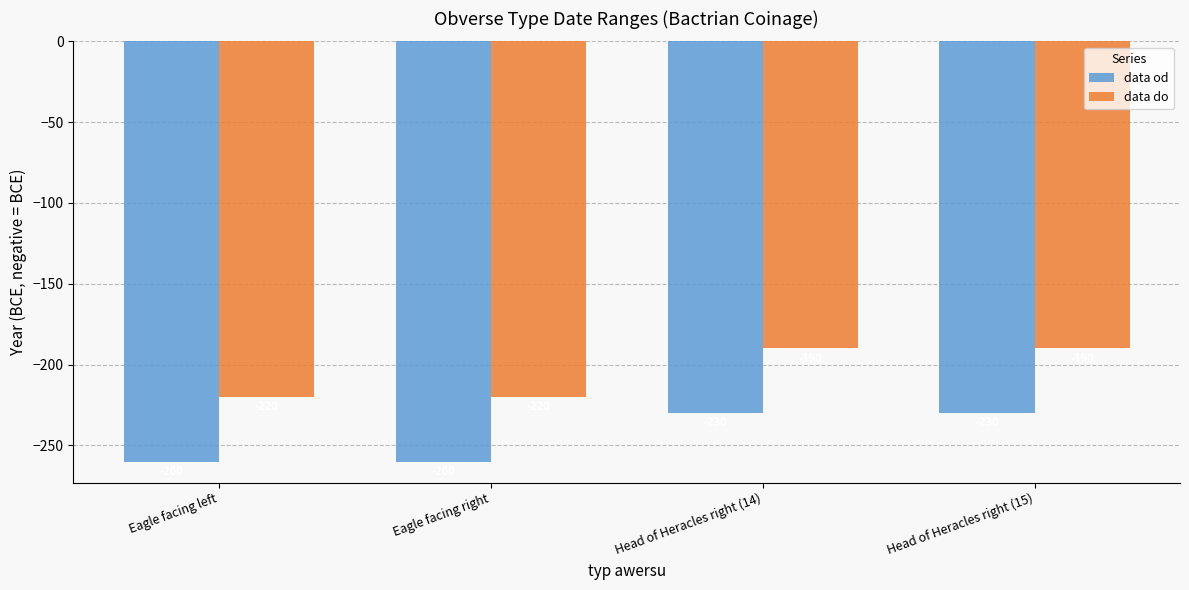

How many groups of bars are there?

4